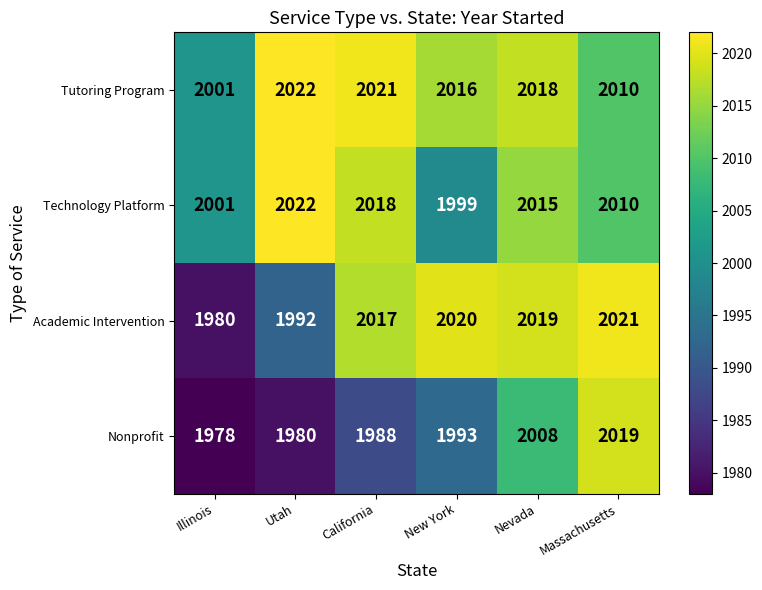

Reading left to right, list all the values displayed in this chart.

Tutoring Program: 2001	2022	2021	2016	2018	2010
Technology Platform: 2001	2022	2018	1999	2015	2010
Academic Intervention: 1980	1992	2017	2020	2019	2021
Nonprofit: 1978	1980	1988	1993	2008	2019